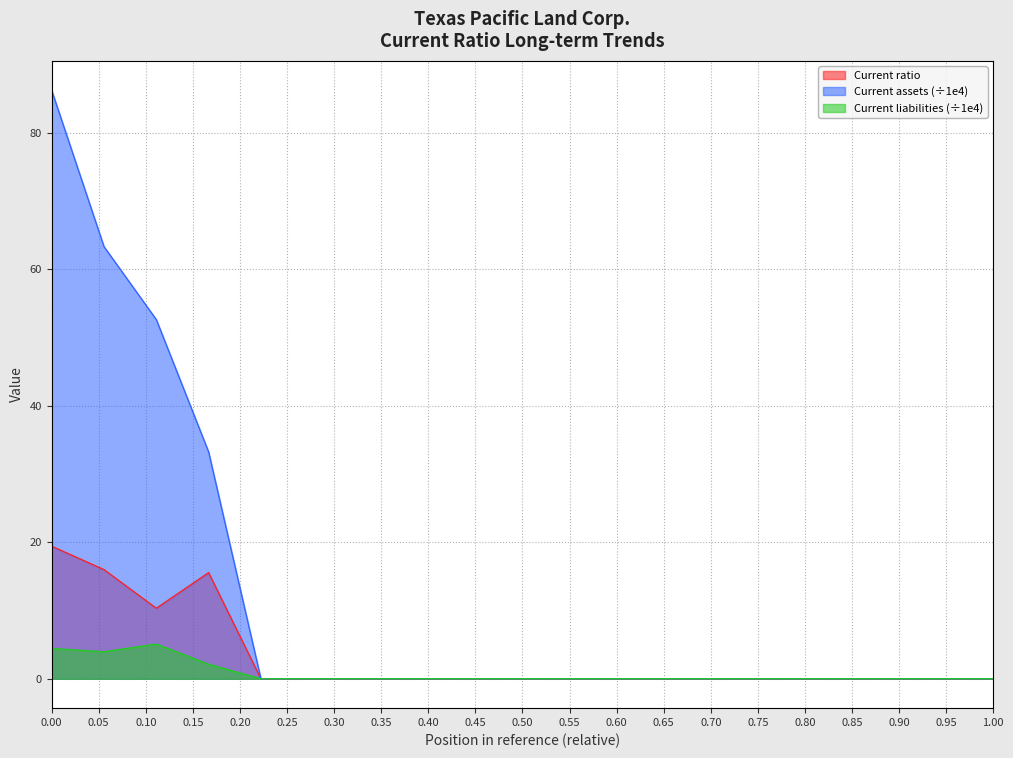

At which category does Current ratio reach its first local peak?

2020